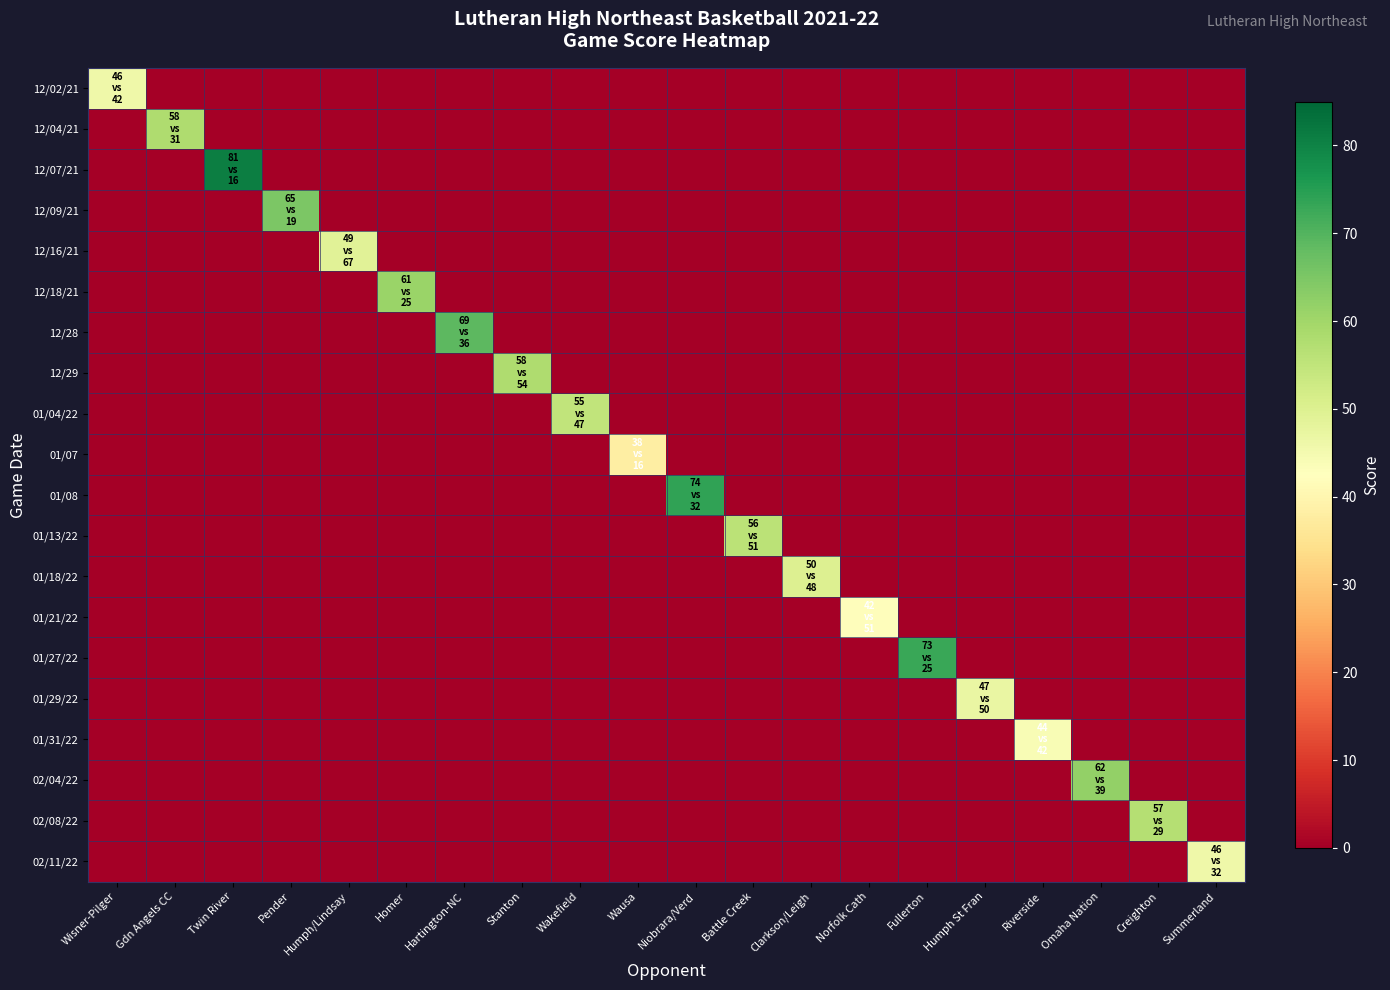

At how many categories does at least one series exceed 37?

20